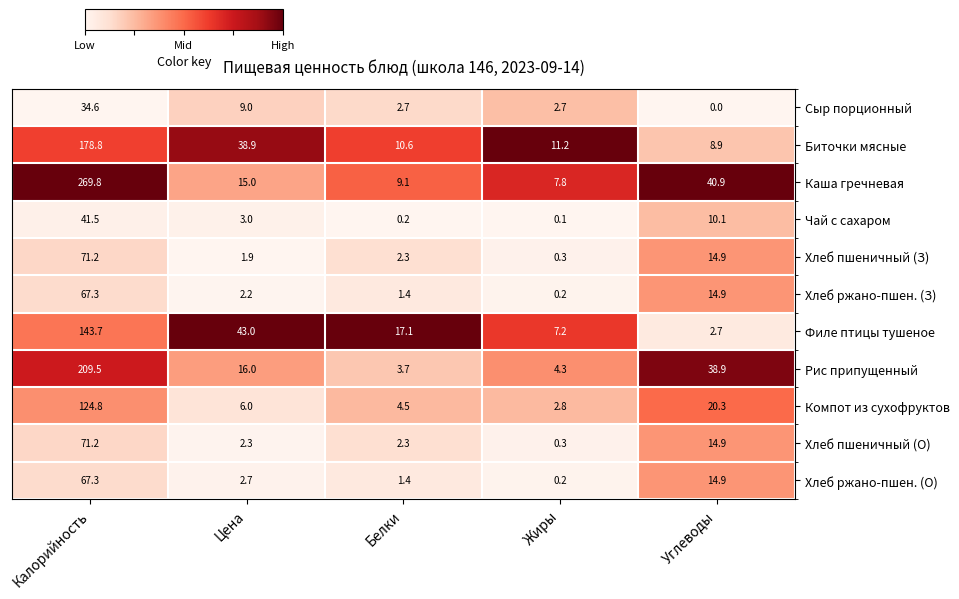

At Цена, list the series in order from smallest to largest.

Хлеб пшеничный (З), Хлеб ржано-пшен. (З), Хлеб пшеничный (О), Хлеб ржано-пшен. (О), Чай с сахаром, Компот из сухофруктов, Сыр порционный, Каша гречневая, Рис припущенный, Биточки мясные, Филе птицы тушеное